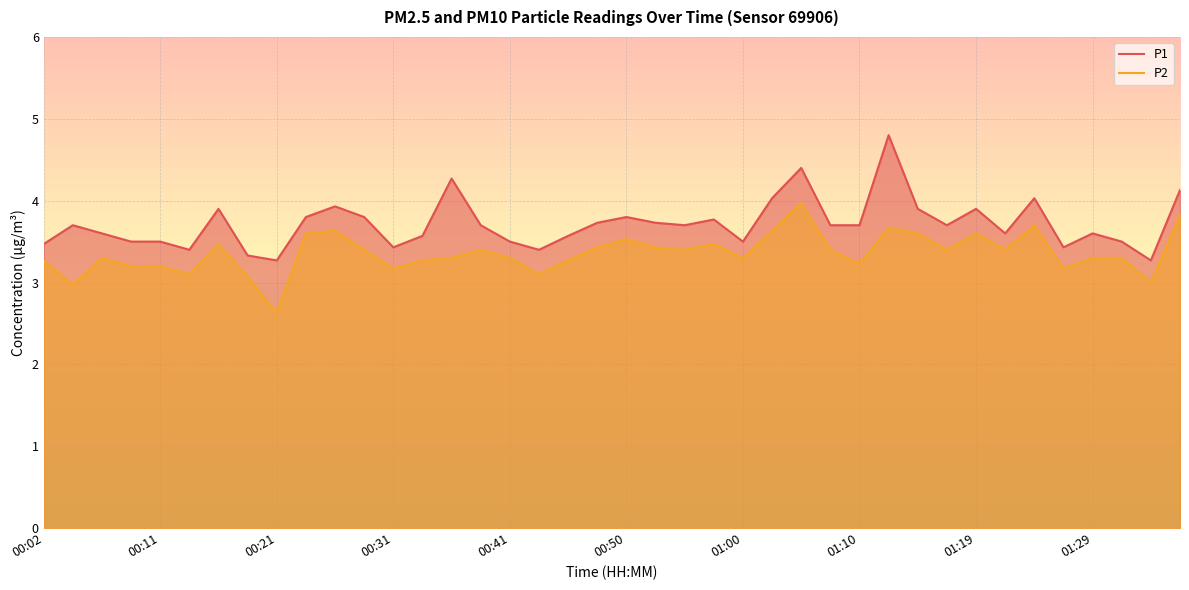

How many interior local valleys does the P2 series have?

12